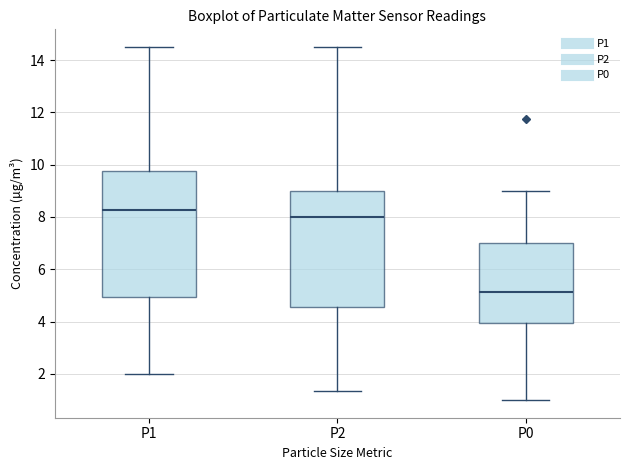

Where does the upper whisker of the box for P2 end on the y-axis? The values are not printed on the chart, so give them approximately, as read against the axis.

14.6